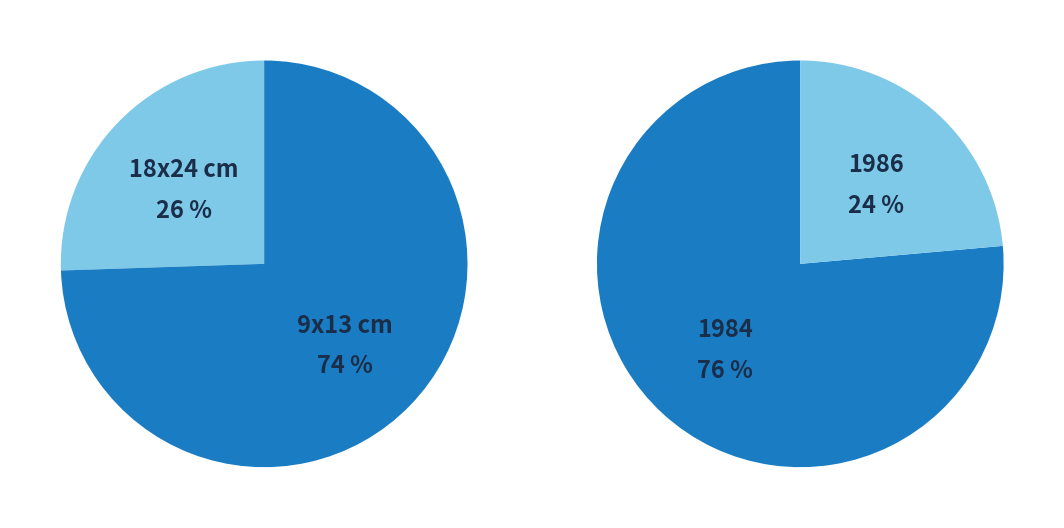

The 24863 slice represents 39% of the pie. True or false?

False